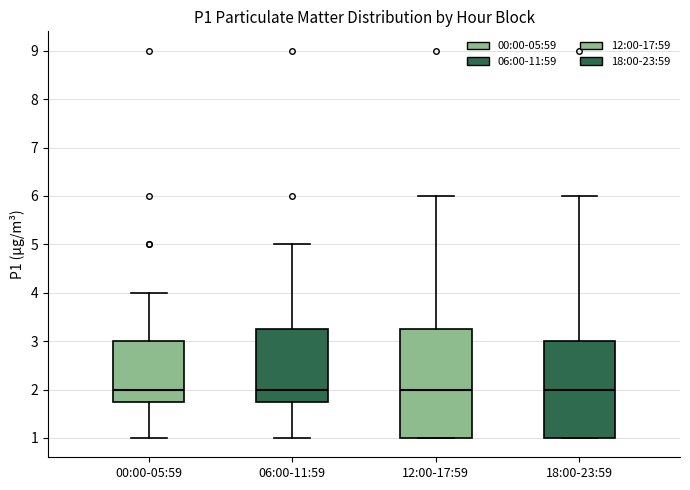

Reading left to right, transcribe this box plot: for each box, give where its median line is, the range the box spans, and where its two whiskers end, as read against the y-axis. The values are not printed on the chart, so give them approximately, as read against the axis.

00:00-05:59: median 2.0, box 1.8 to 3.0, whiskers 1.0 to 4.0
06:00-11:59: median 2.0, box 1.8 to 3.3, whiskers 1.0 to 5.0
12:00-17:59: median 2.0, box 1.0 to 3.3, whiskers 1.0 to 6.0
18:00-23:59: median 2.0, box 1.0 to 3.0, whiskers 1.0 to 6.0